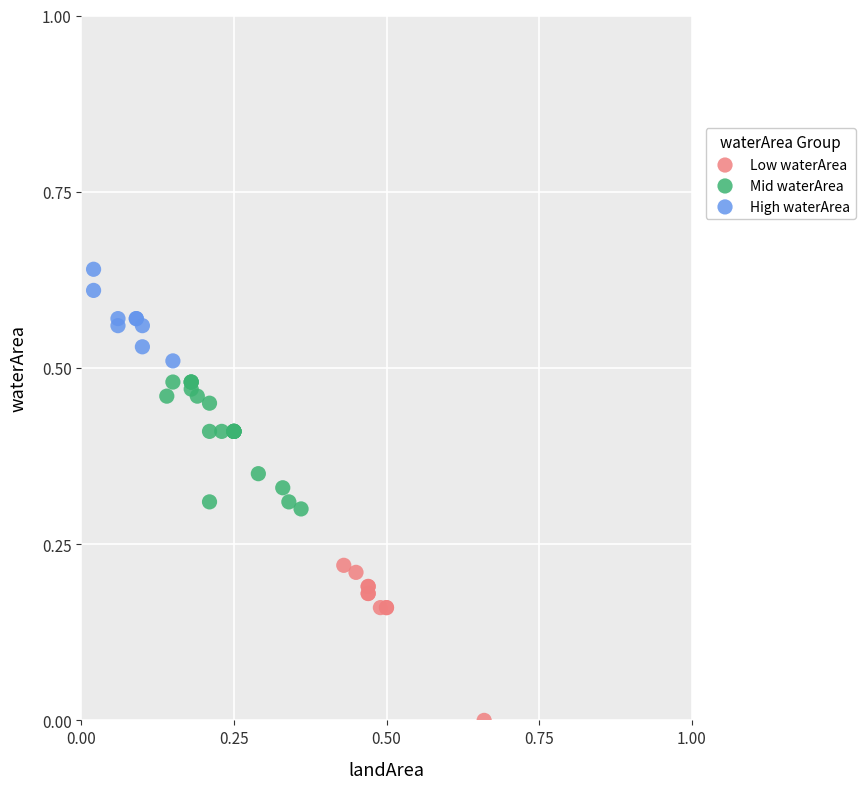

Which series has the widest spread of Y values?

Low waterArea